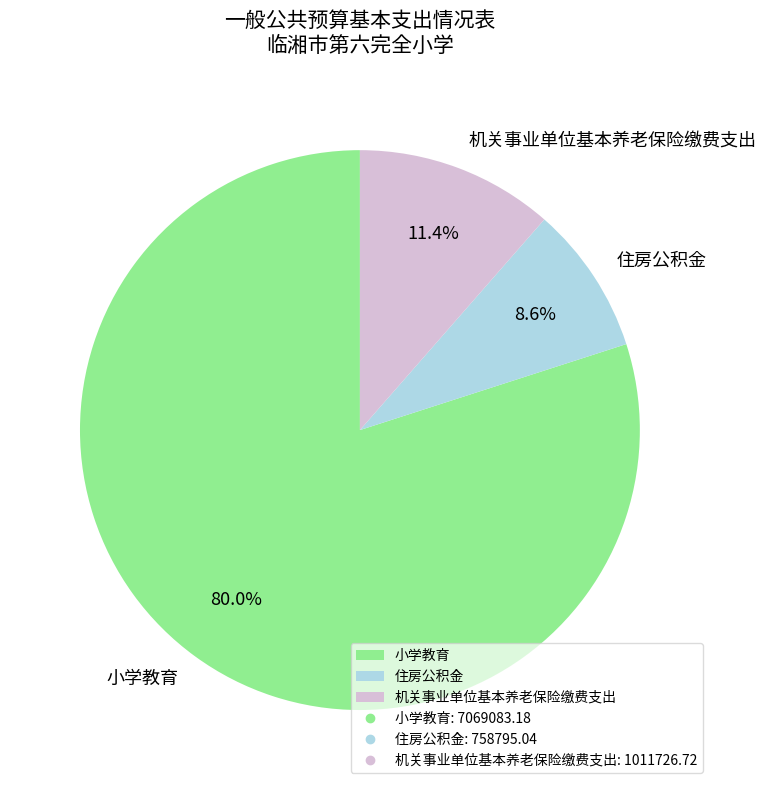

To the nearest percent, what is the combined percentage of 小学教育 and 机关事业单位基本养老保险缴费支出?

91%